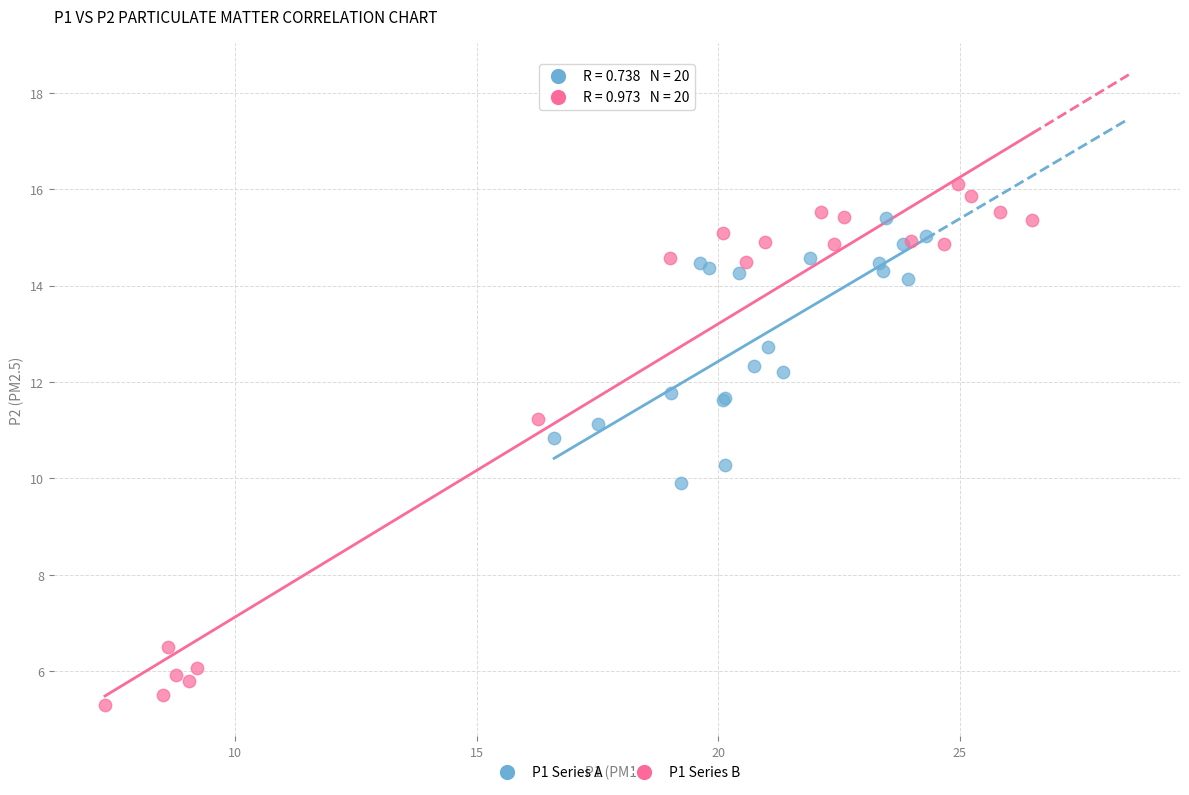

Which series contains the highest Y value?

P1 Series B